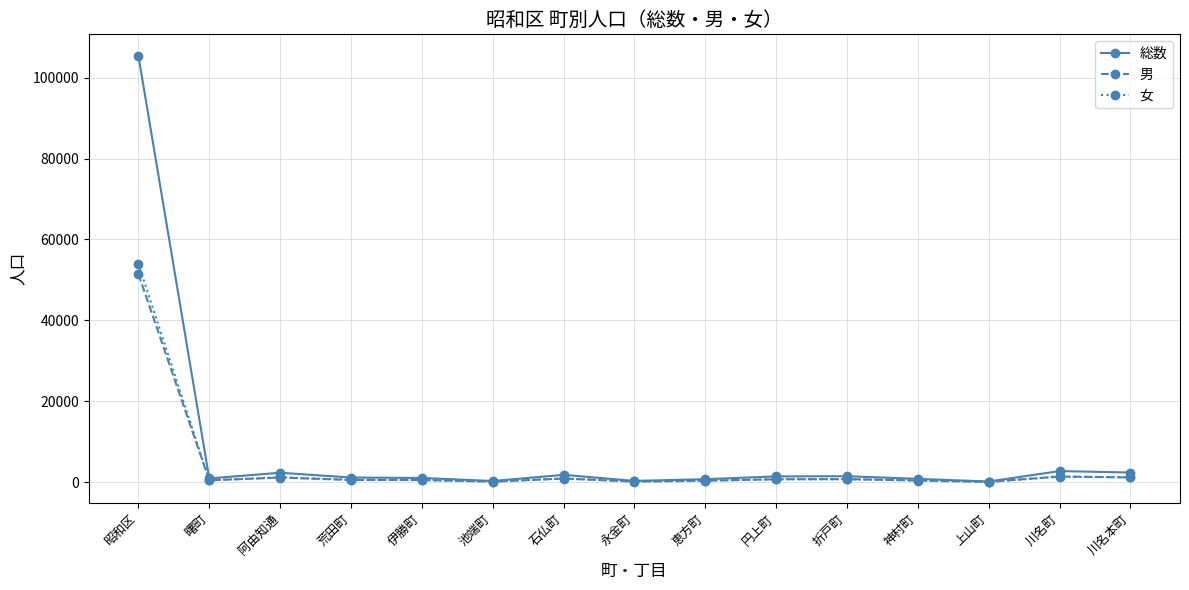

What is the average value of the 男 series?

4012